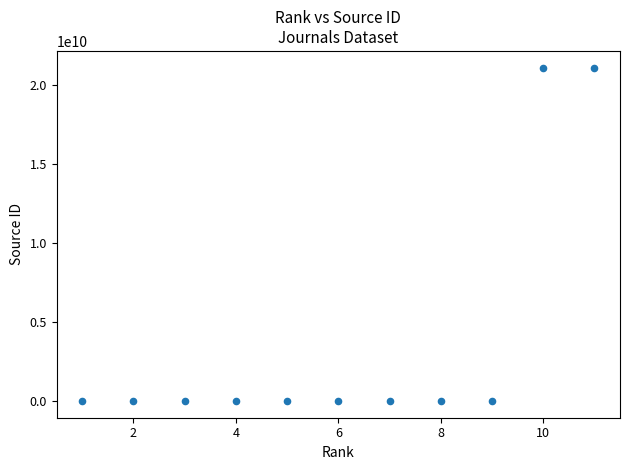

What is the range of Y values (max minus min)?

21101019642